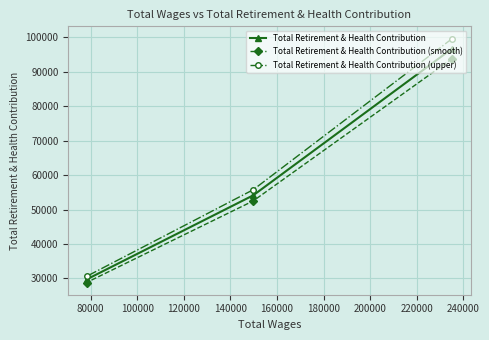

What is the value of the Total Retirement & Health Contribution (smooth) point at the 3rd from the left?

93816.5